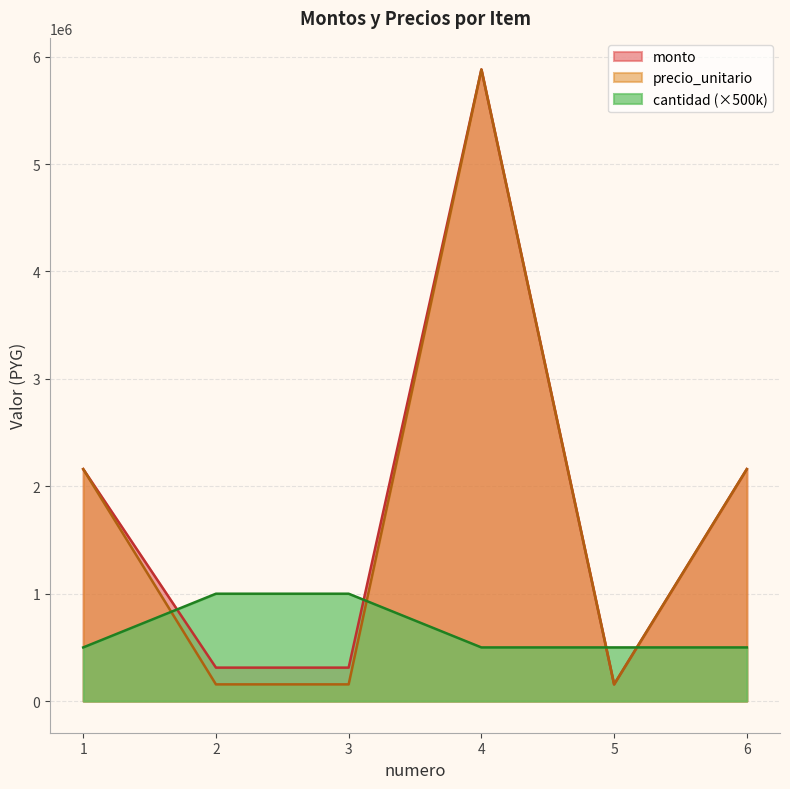

Between 3 and 4, which is larger?

4